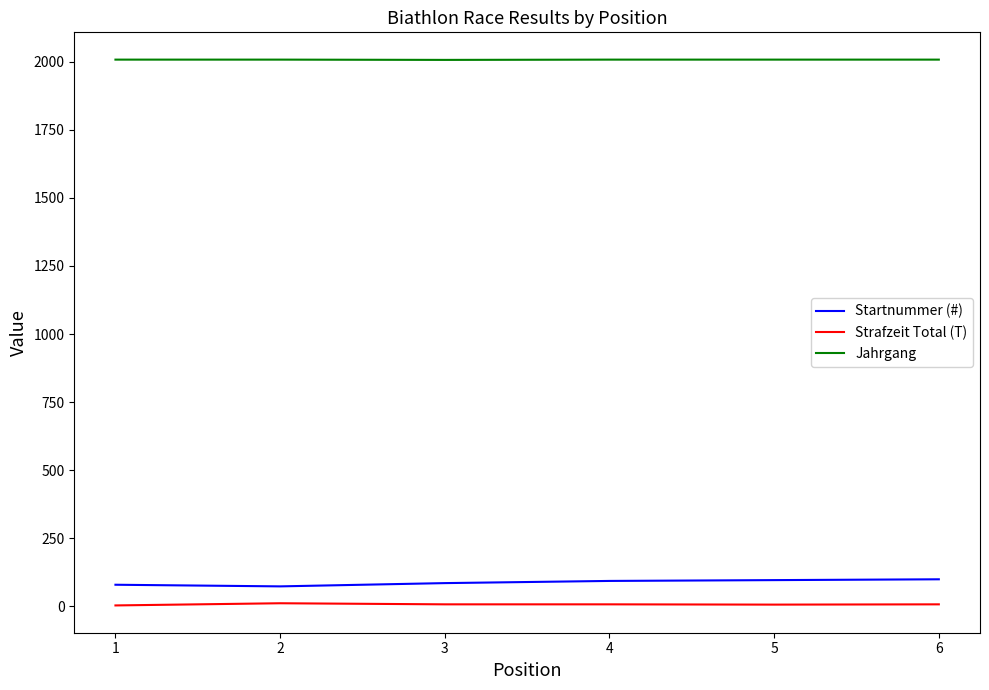

True or false: Jahrgang has a value of 1344 at 3.

False